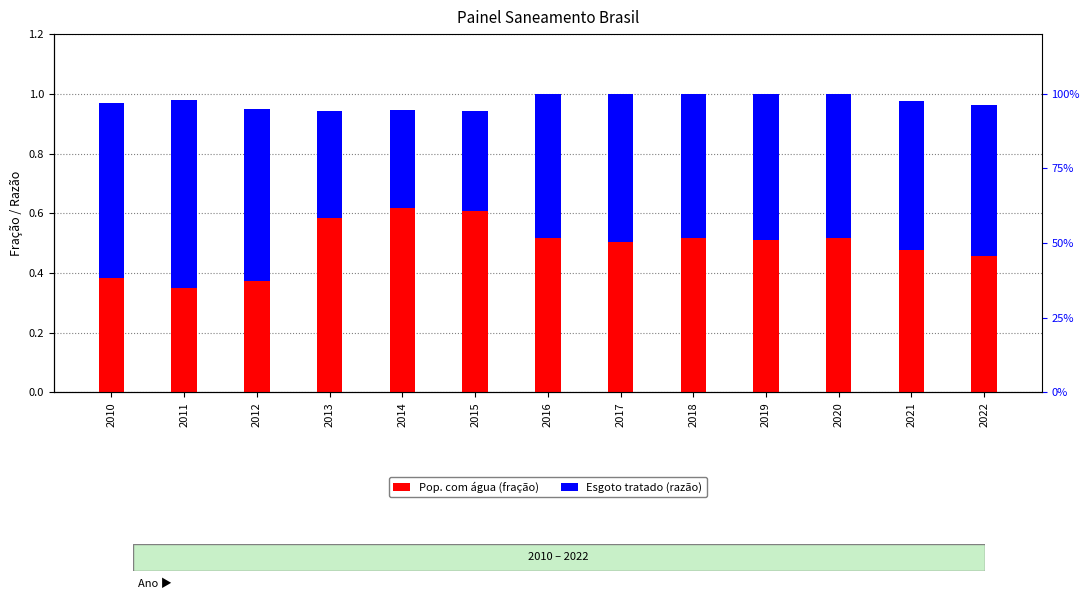

Count the Esgoto tratado (razão) values in the range 0 to 1.

13